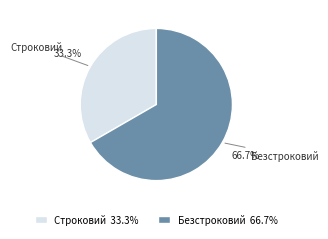

Rank the categories by value from lowest to highest.

Строковий, Безстроковий